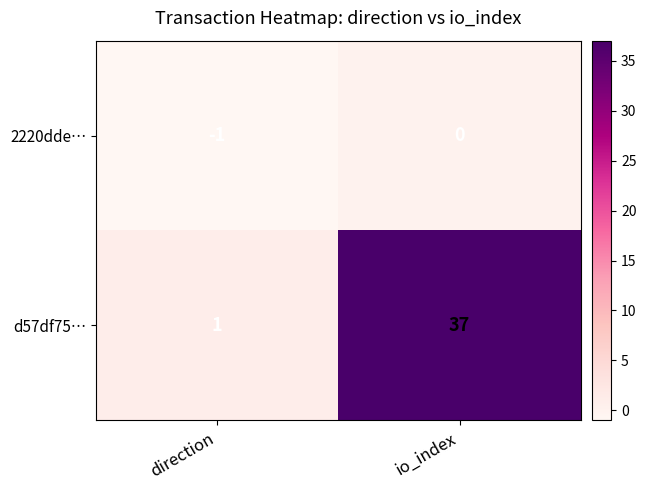

What is the difference between the maximum and minimum values in the d57df75… series?

36